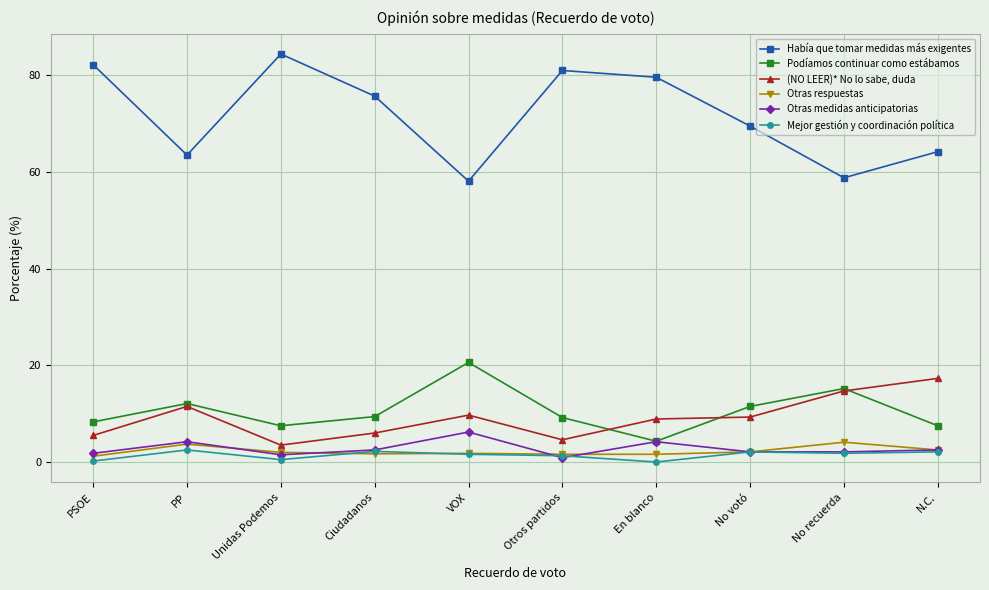

What is the maximum value shown in the chart?

84.4